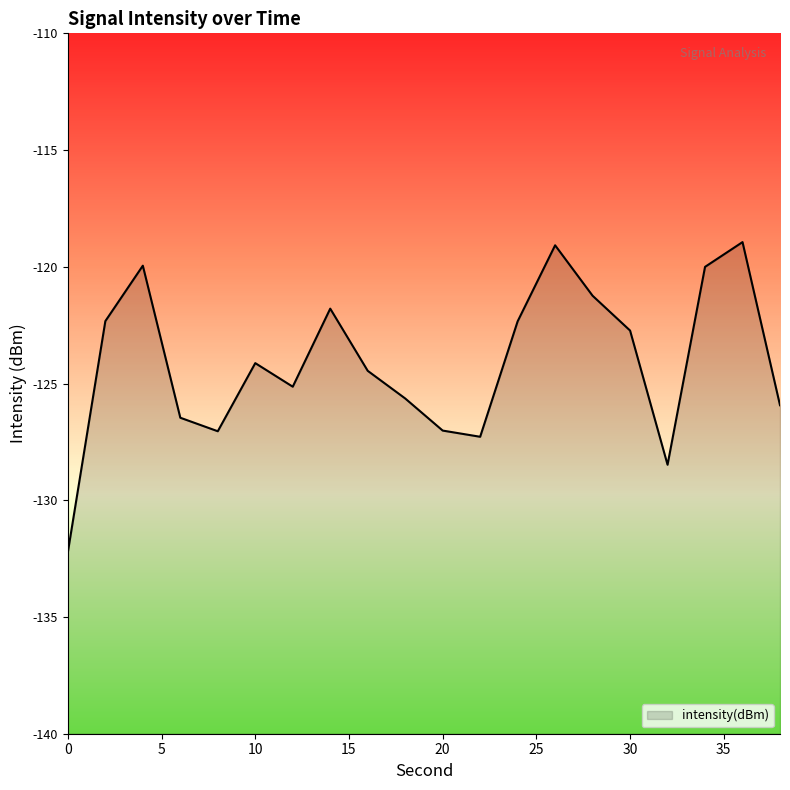

List the labels in order of value, largest first.

36, 26, 4, 34, 28, 14, 2, 24, 30, 10, 16, 12, 18, 38, 6, 20, 8, 22, 32, 0